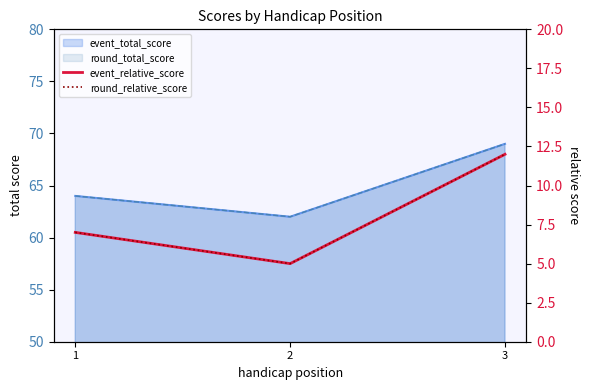

Count the round_relative_score values in the range 5 to 12.

3